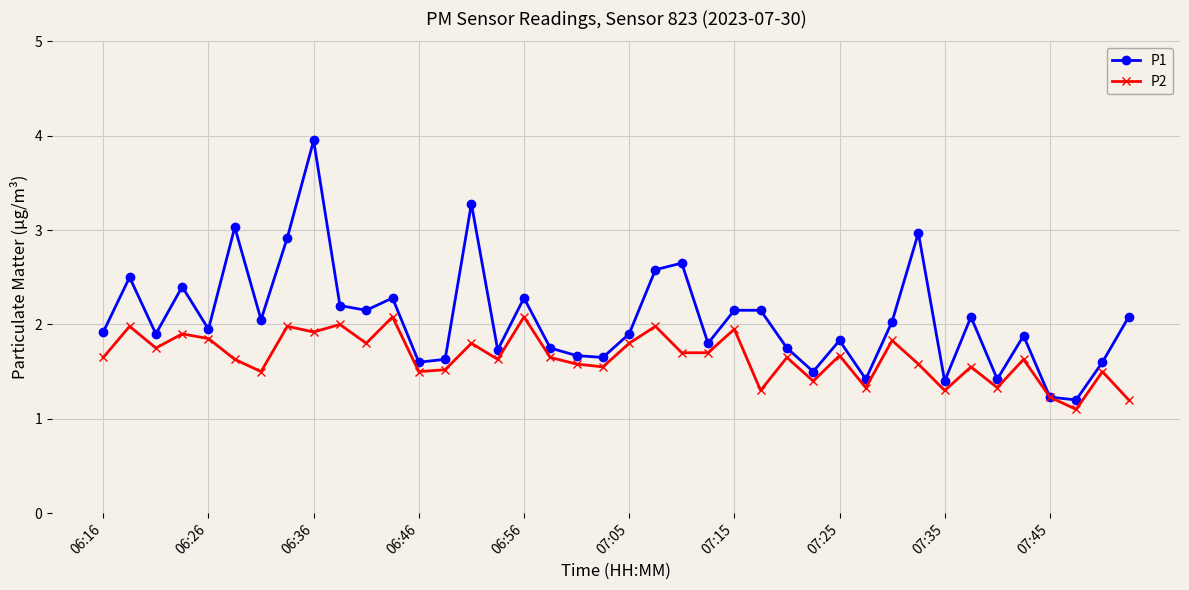

True or false: P1 has more than 2 interior local peaks.

True